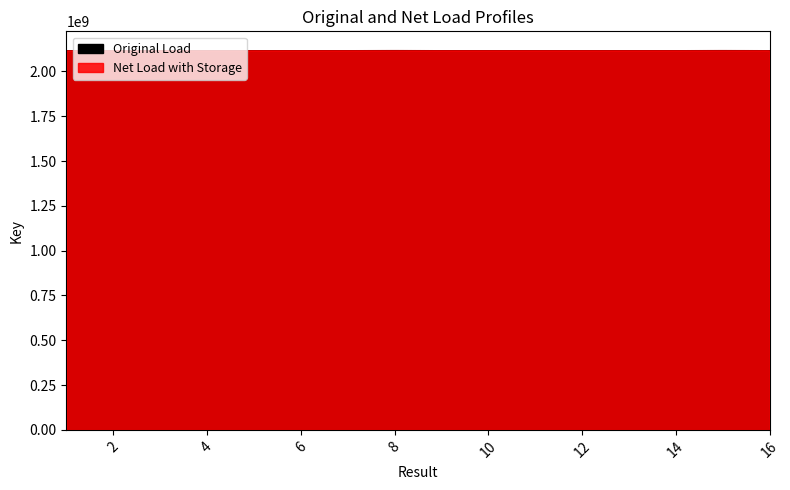

At which category is the sum across all series the highest?

15